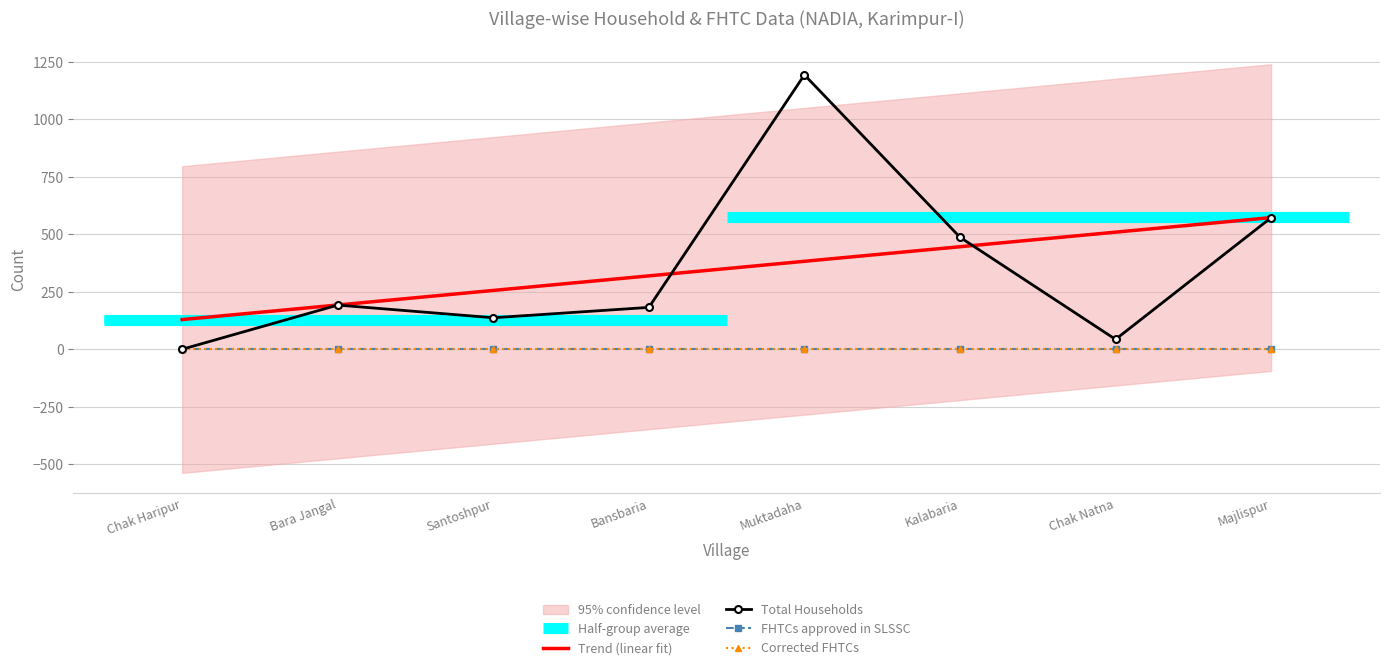

True or false: Total Households has a value of 102 at Kalabaria.

False